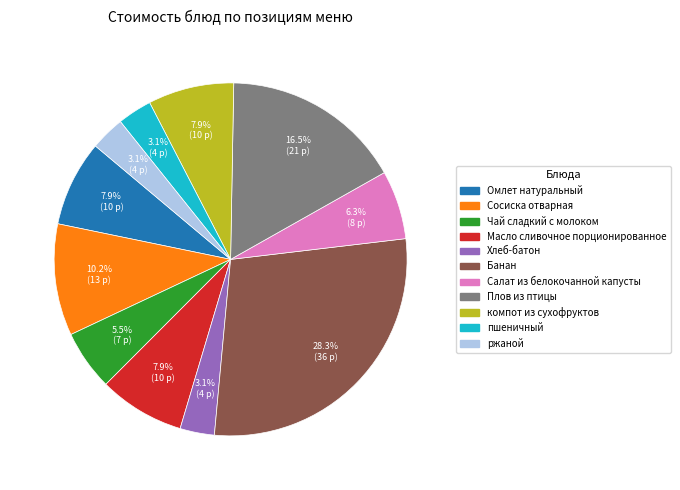

Count the number of slices in the pie.

11